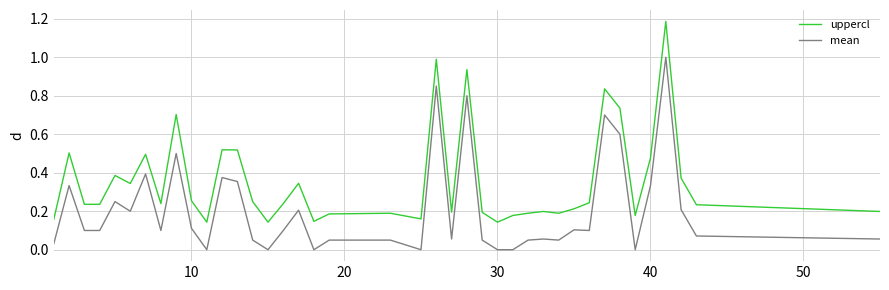

Which series has the largest range (max minus min)?

uppercl